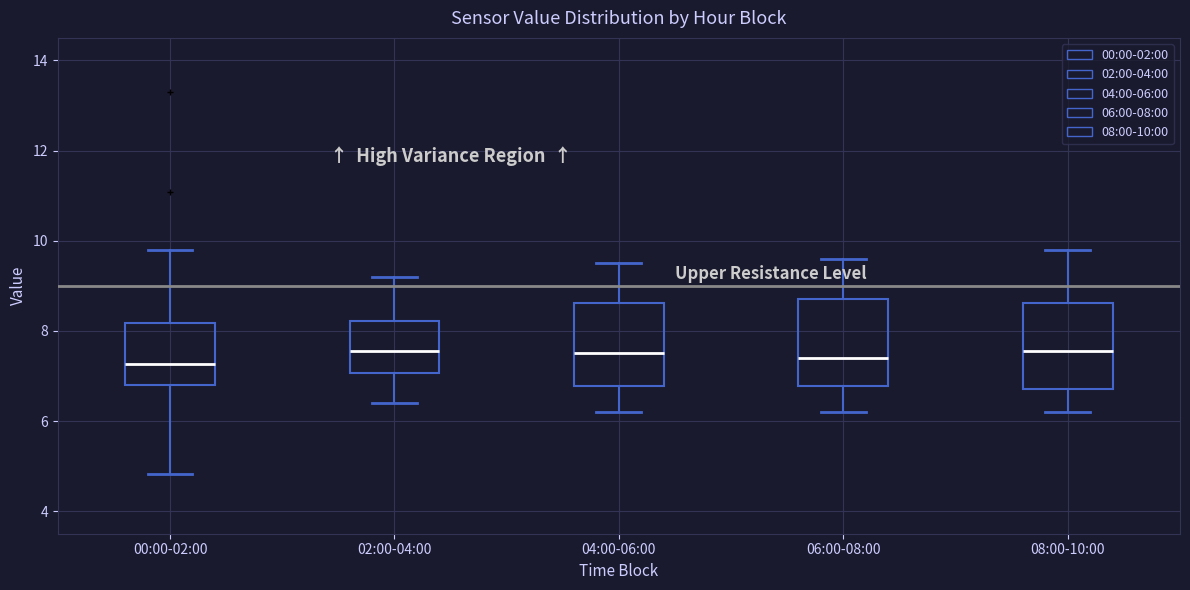

Reading left to right, transcribe this box plot: for each box, give where its median line is, the range the box spans, and where its two whiskers end, as read against the y-axis. The values are not printed on the chart, so give them approximately, as read against the axis.

00:00-02:00: median 7.2, box 6.8 to 8.2, whiskers 4.8 to 9.8
02:00-04:00: median 7.6, box 7.0 to 8.2, whiskers 6.4 to 9.2
04:00-06:00: median 7.6, box 6.8 to 8.6, whiskers 6.2 to 9.6
06:00-08:00: median 7.4, box 6.8 to 8.8, whiskers 6.2 to 9.6
08:00-10:00: median 7.6, box 6.8 to 8.6, whiskers 6.2 to 9.8